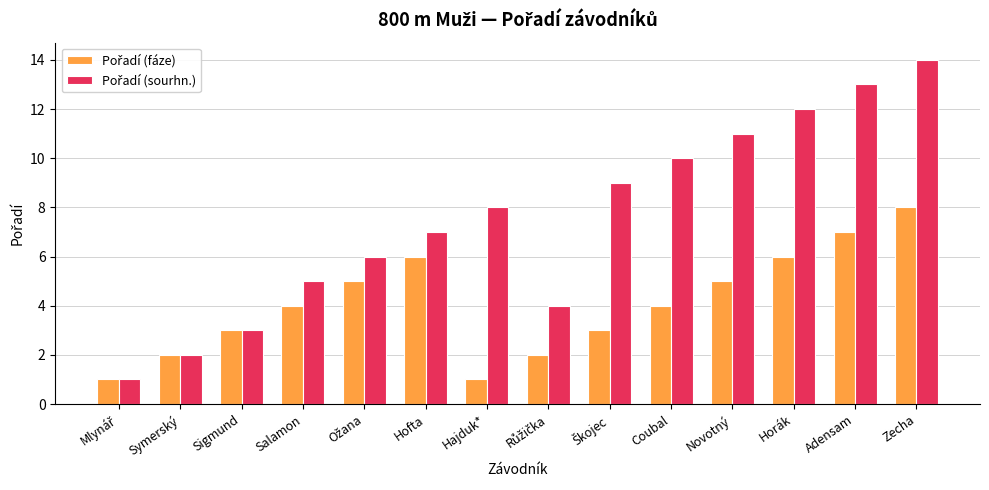

What is the greatest value displayed?

14